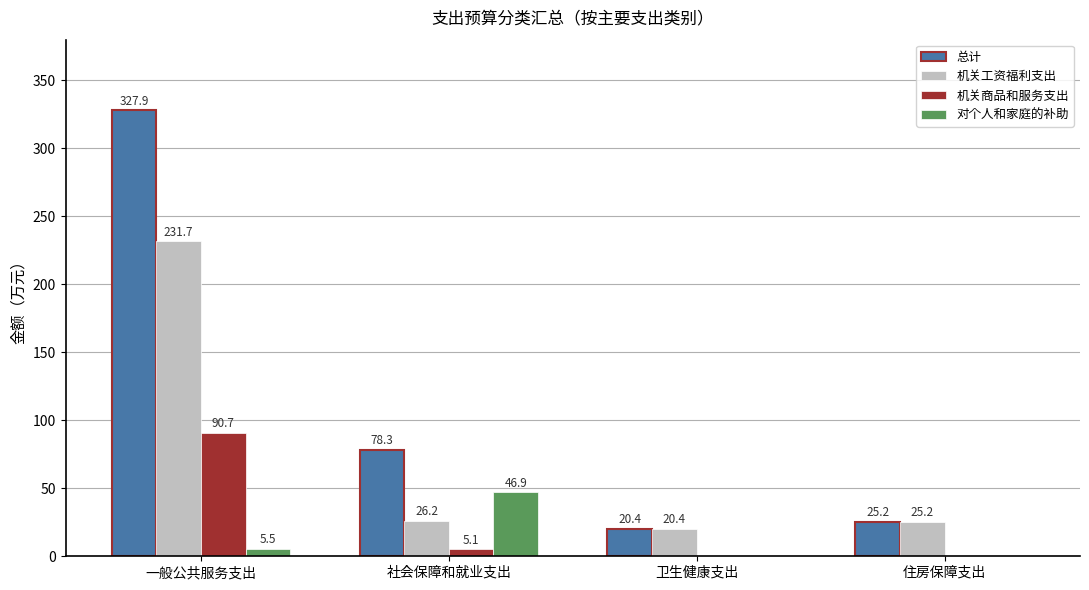

At which category is the sum across all series the highest?

一般公共服务支出